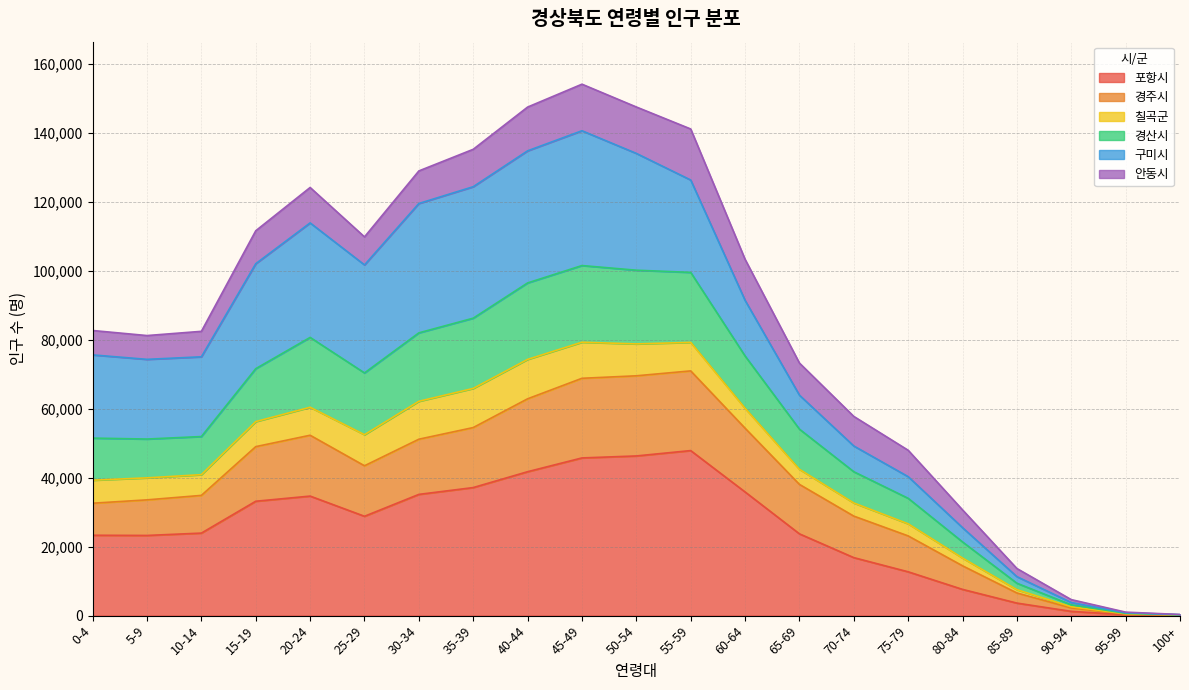

What is the maximum value for 포항시?

47898